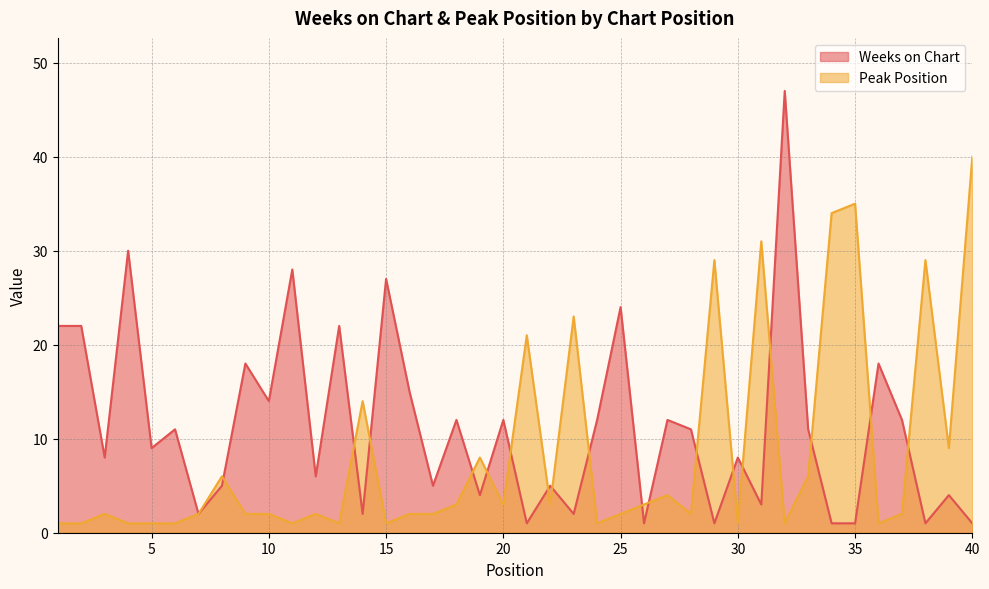

What is the difference between the maximum and minimum values in the Peak Position series?

39